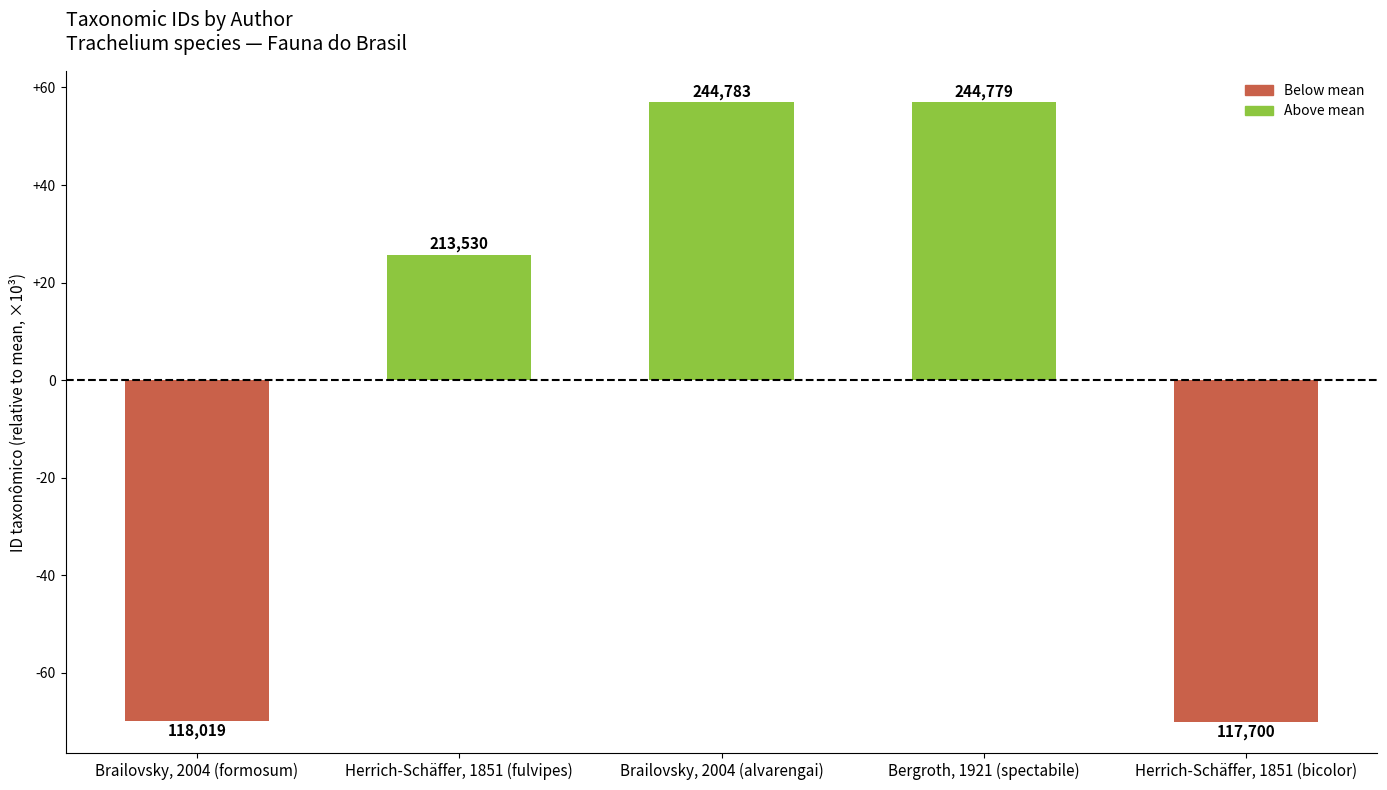

Where is the data nearest to the value -6?

Herrich-Schäffer, 1851 (fulvipes)